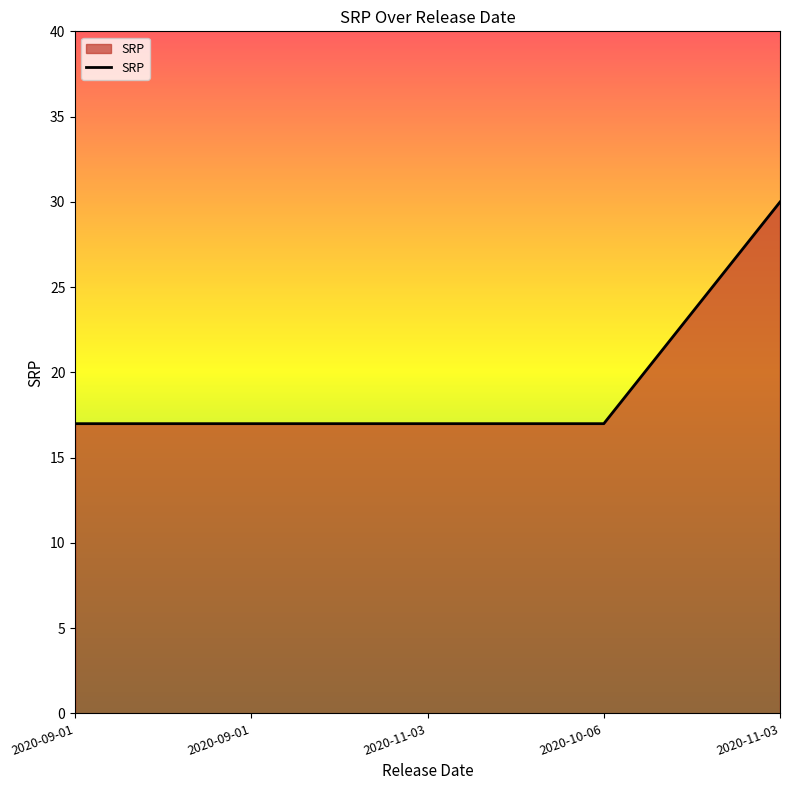

True or false: there are more than 1 points higher than both neighbors.

False